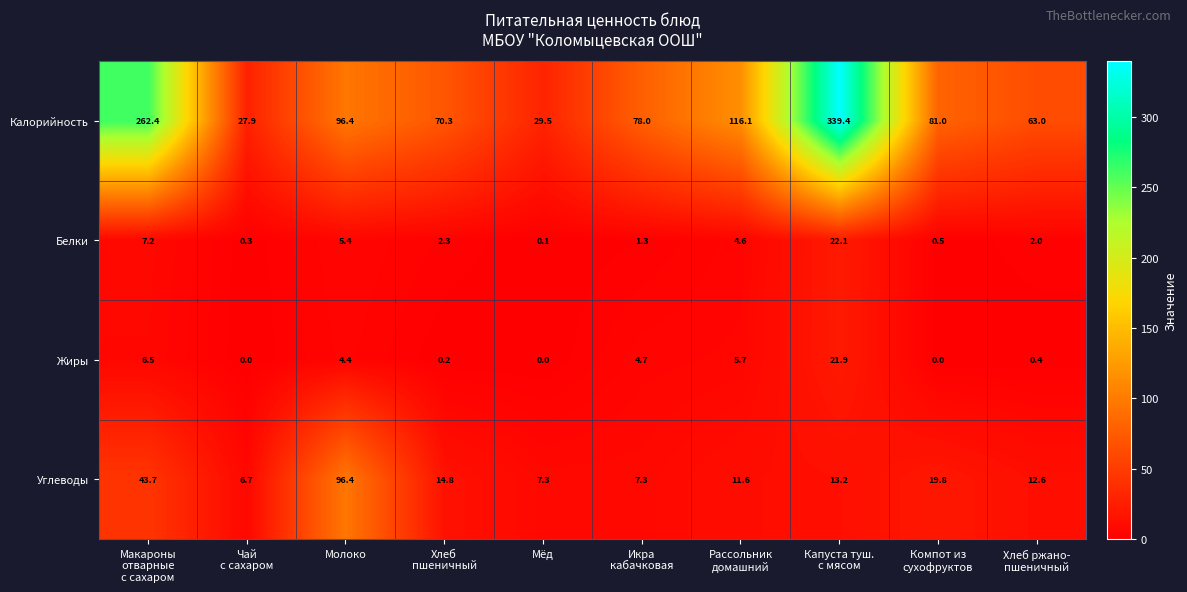

What is the greatest value displayed?

339.4